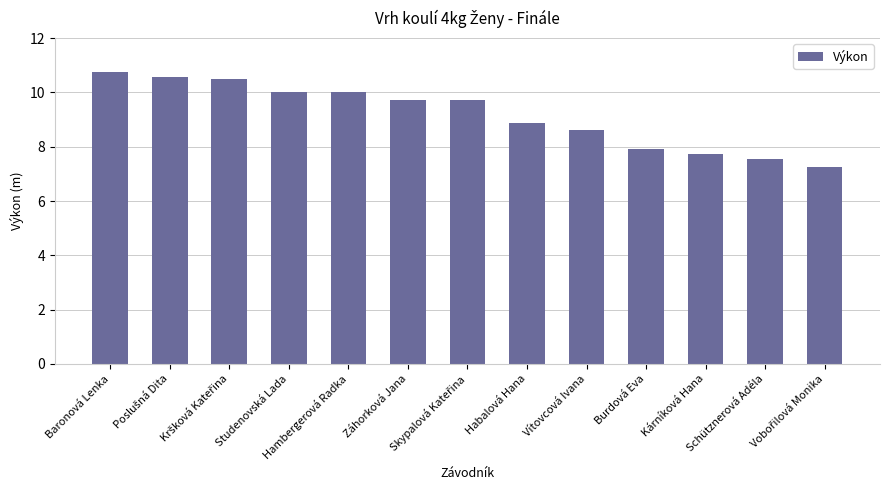

What is the difference between the maximum and second lowest values?

3.2